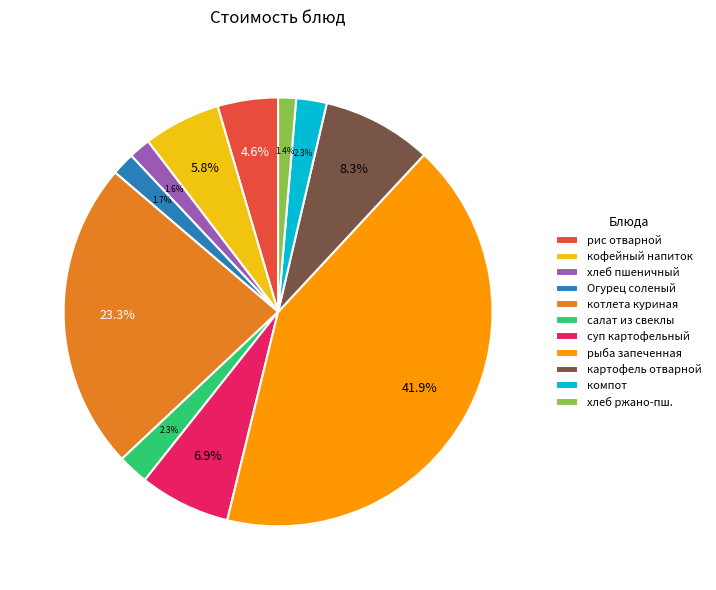

Is the sum of рыба запеченная and кофейный напиток greater than half?

No